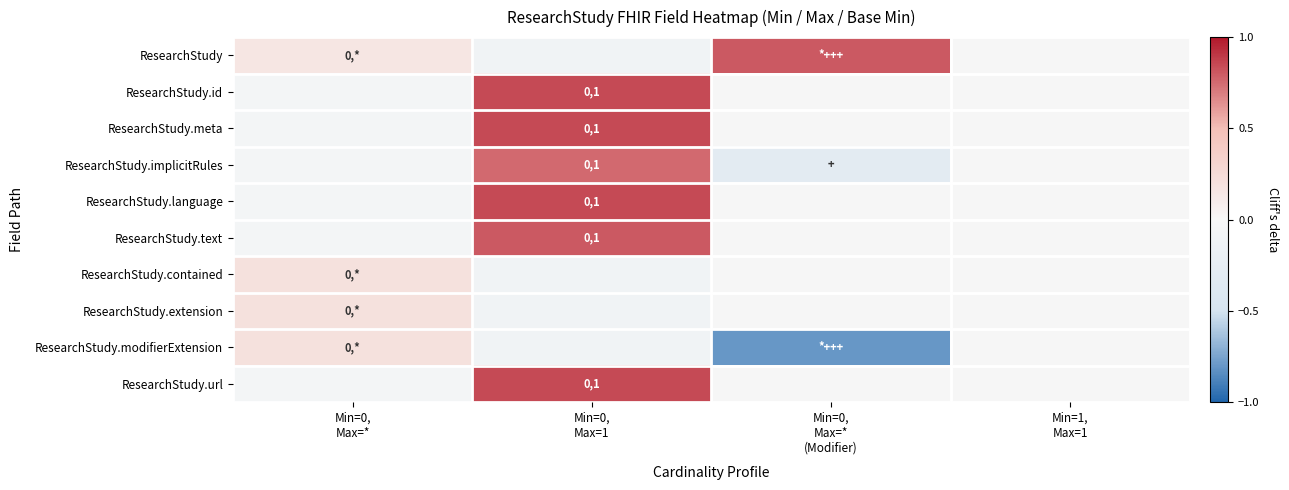

At how many categories does at least one series exceed 0?

3